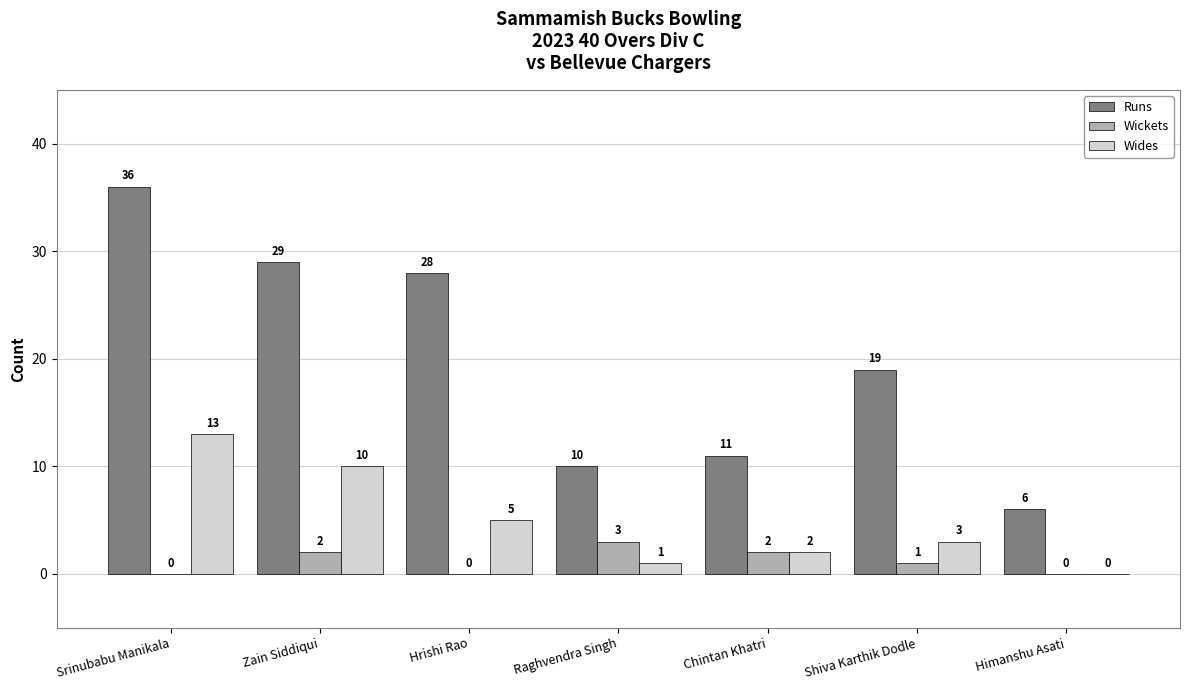

The Wides series shows 5 at Hrishi Rao. True or false?

True